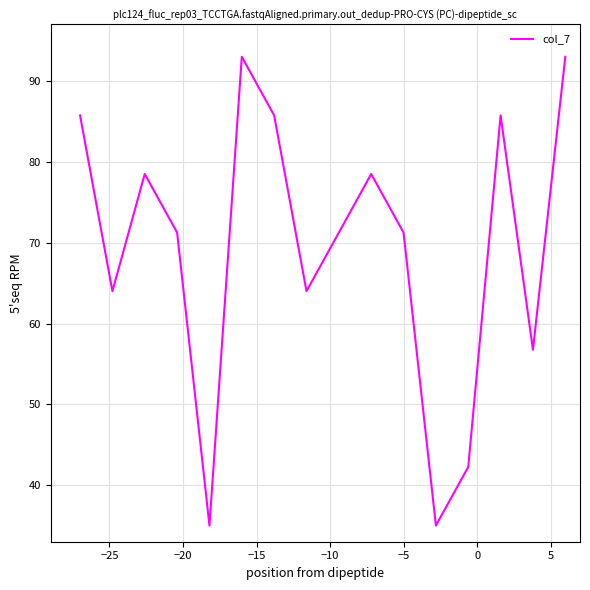

What is the difference between the maximum and minimum values?

58.0